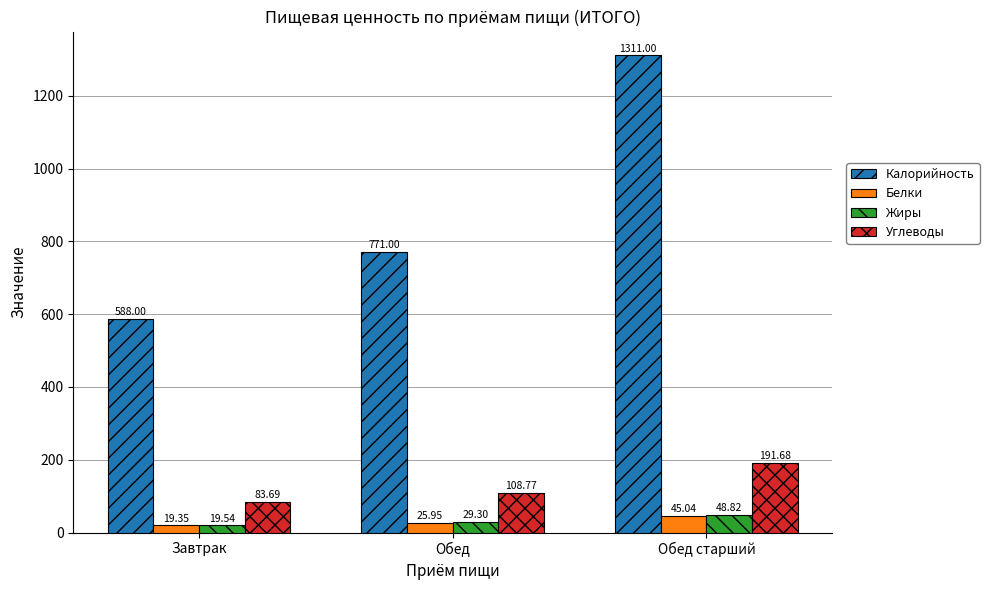

What is the highest value of the Углеводы series?

191.7